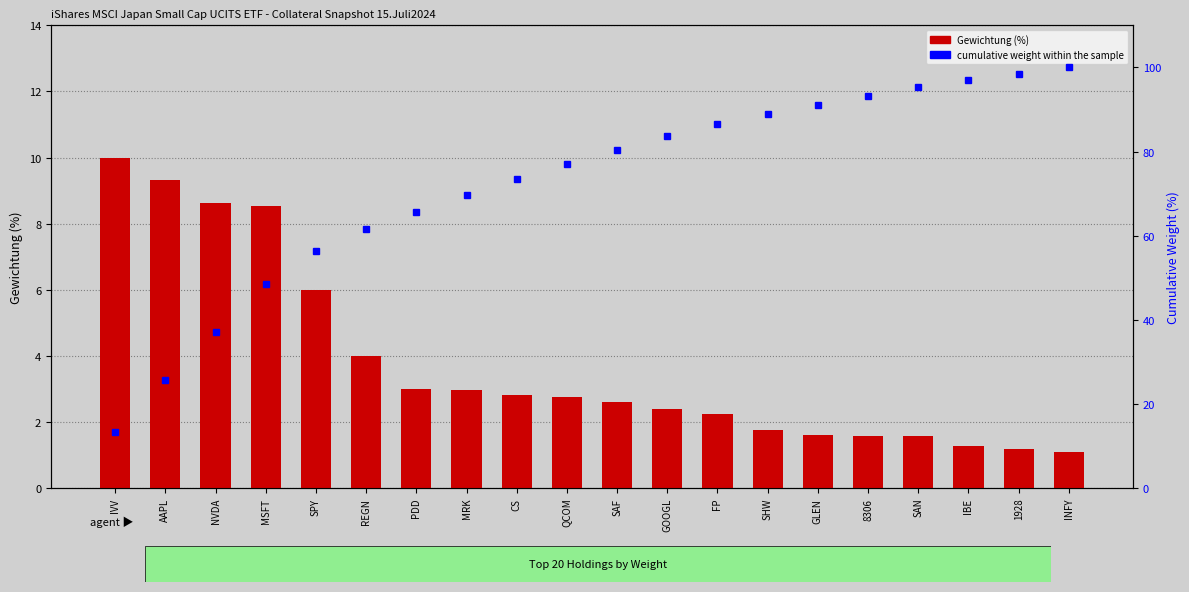

Reading right to left, list all the values displayed in this chart.

Gewichtung (%): INFY=1.1	1928=1.2	IBE=1.3	SAN=1.6	8306=1.6	GLEN=1.6	SHW=1.8	FP=2.2	GOOGL=2.4	SAF=2.6	QCOM=2.8	CS=2.8	MRK=3.0	PDD=3.0	REGN=4.0	SPY=6.0	MSFT=8.5	NVDA=8.6	AAPL=9.3	IVV=10.0
cumulative weight within the sample: INFY=100.0	1928=98.5	IBE=97.0	SAN=95.3	8306=93.2	GLEN=91.1	SHW=89.0	FP=86.6	GOOGL=83.7	SAF=80.5	QCOM=77.0	CS=73.4	MRK=69.6	PDD=65.7	REGN=61.7	SPY=56.4	MSFT=48.5	NVDA=37.1	AAPL=25.7	IVV=13.3